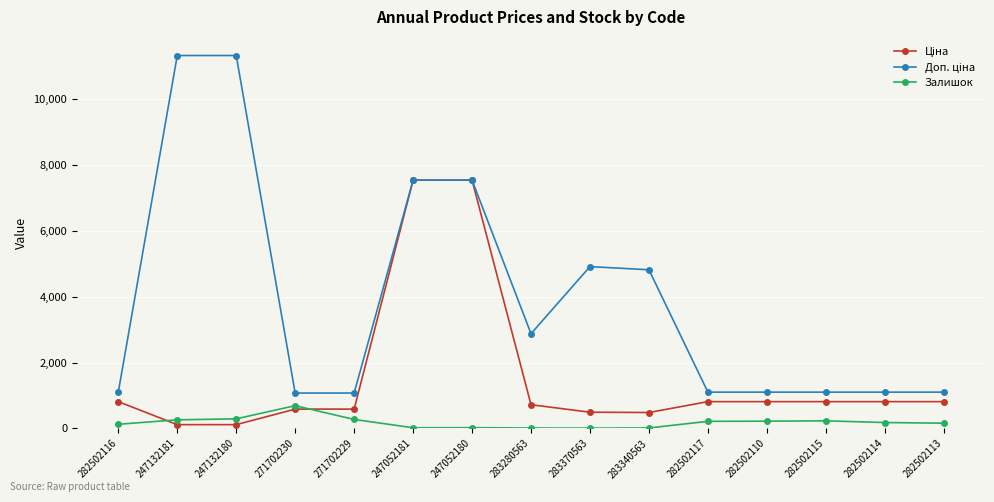

Does the chart display data point markers on the line(s)?

Yes